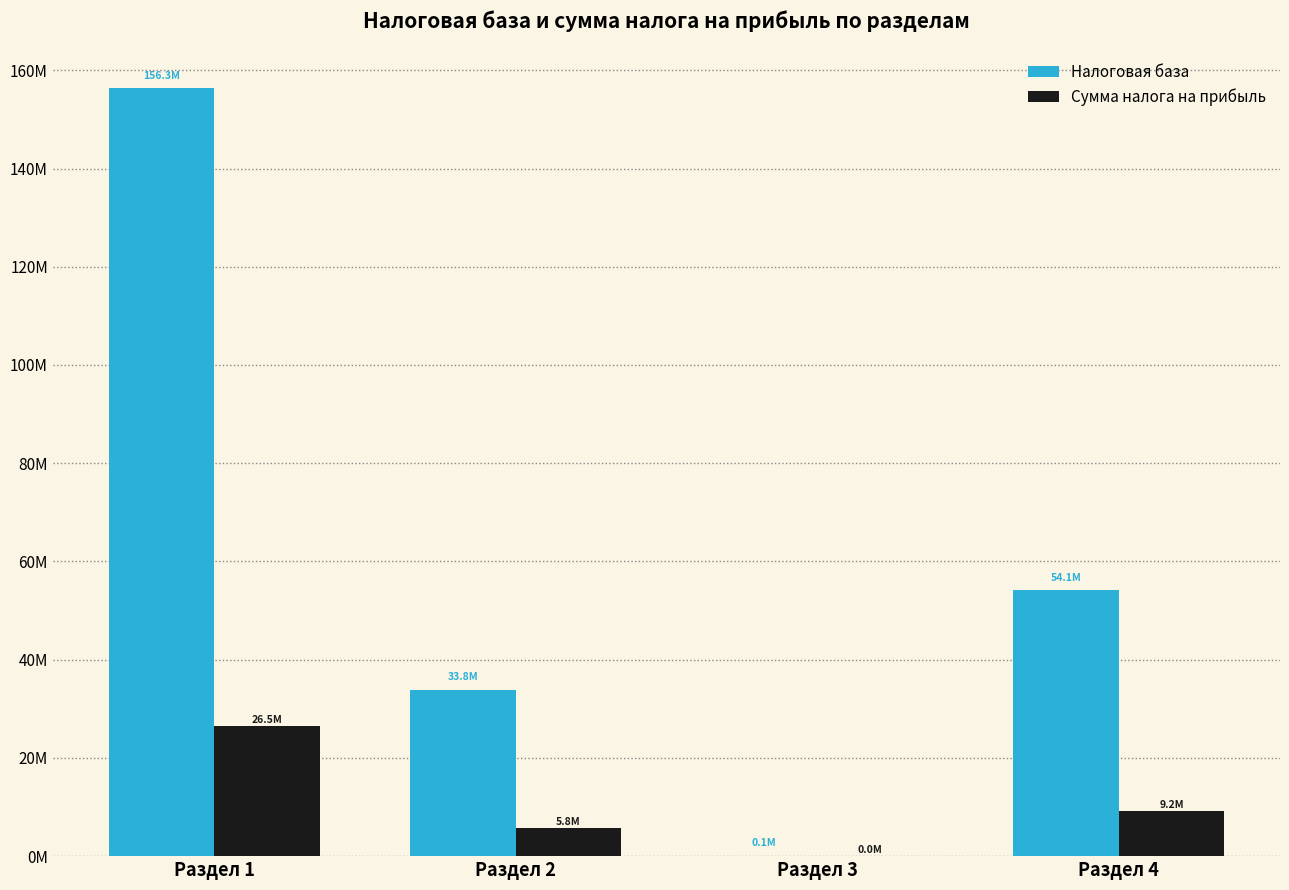

True or false: Сумма налога на прибыль has a value of 26513692 at Раздел 1.

True